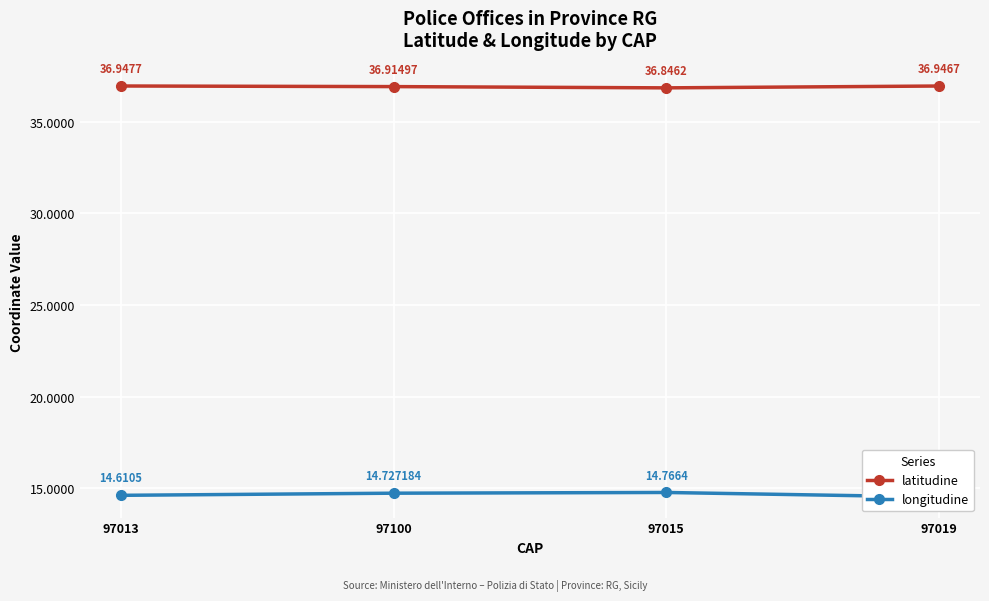

The longitudine series shows 9.4 at 97013. True or false?

False